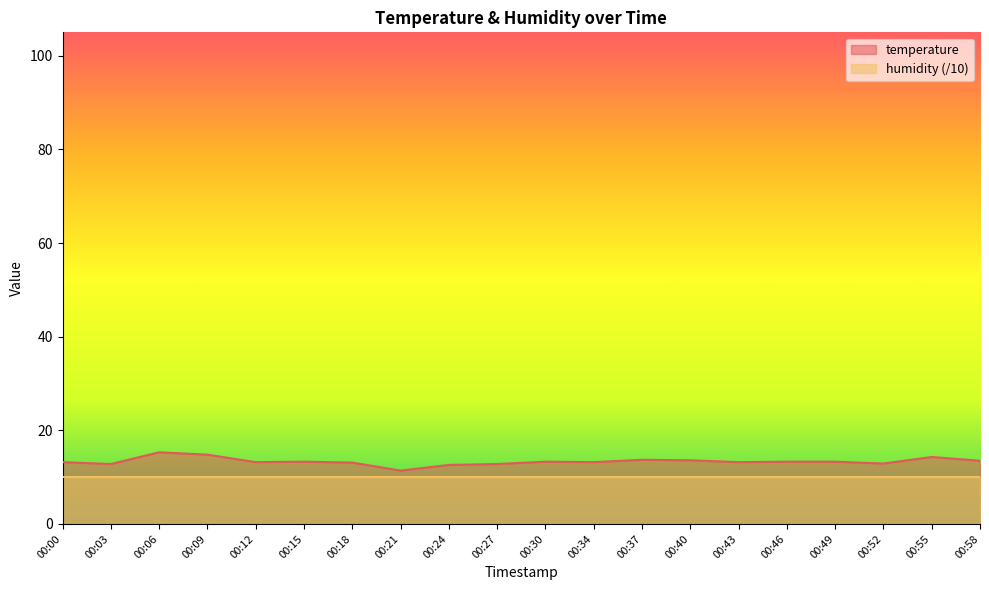

What is the minimum value shown in the chart?

10.0